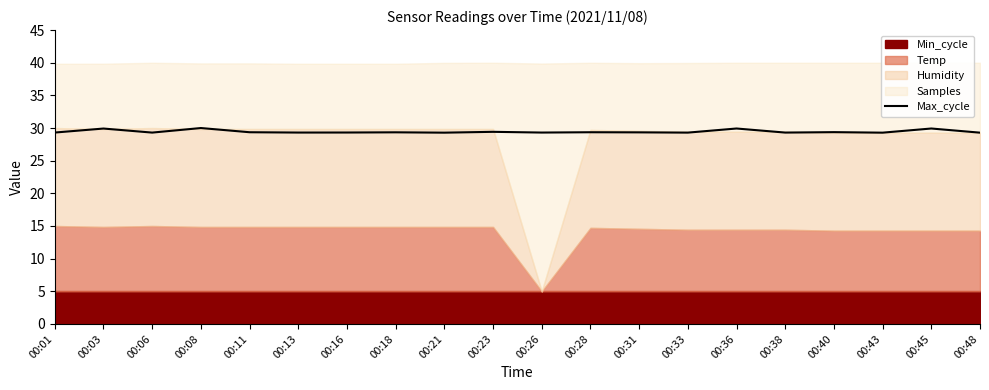

Is it true that the value at 00:45 is 7.1?

False